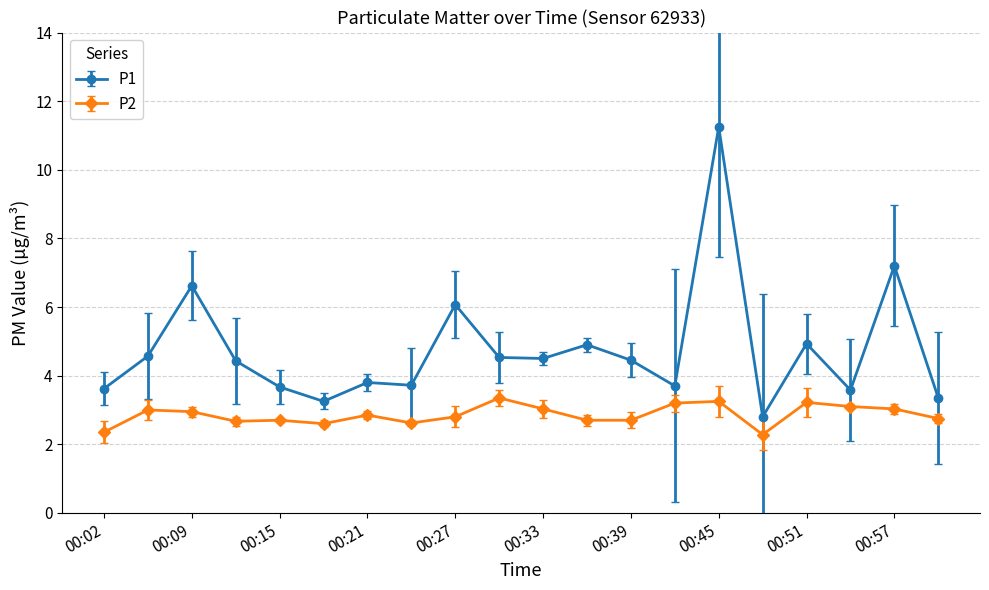

True or false: P2 has more than 1 interior local peaks.

True